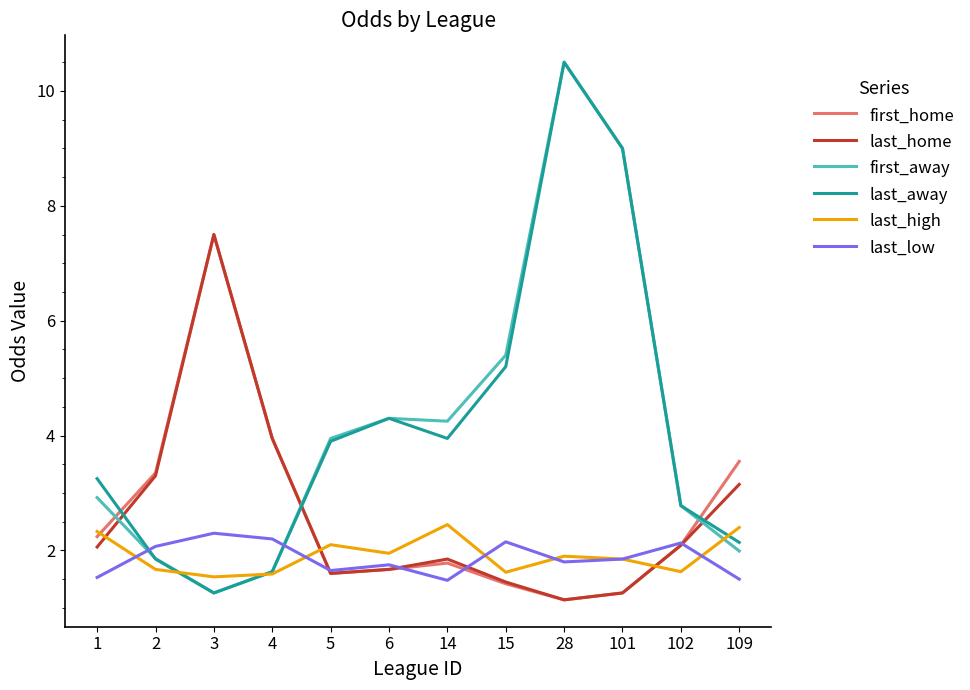

What is the total value across all series at 109?

14.7